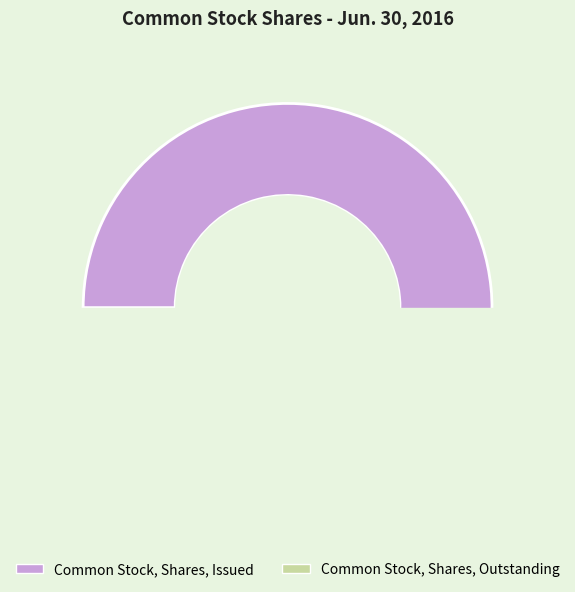

What is the ratio of the value at Common Stock, Shares, Issued to the value at Common Stock, Shares, Outstanding?

1.2